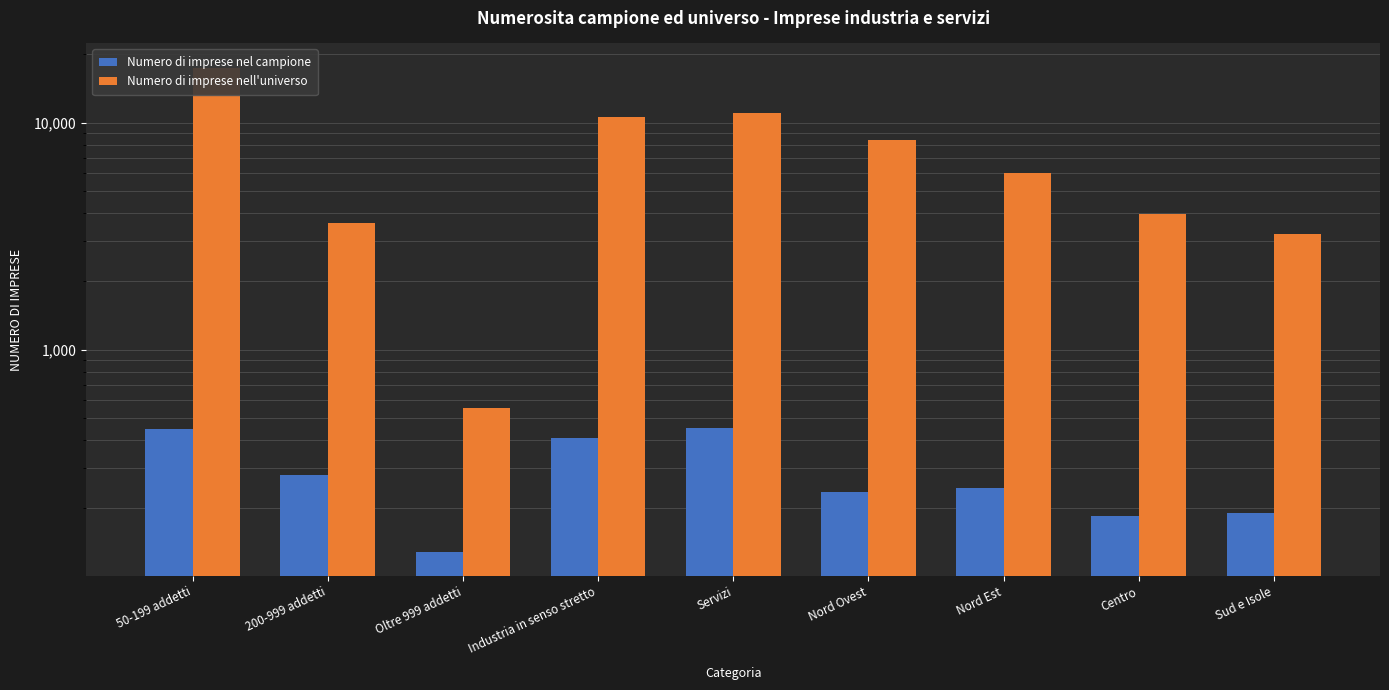

Between Sud e Isole and Nord Ovest, which is larger?

Nord Ovest